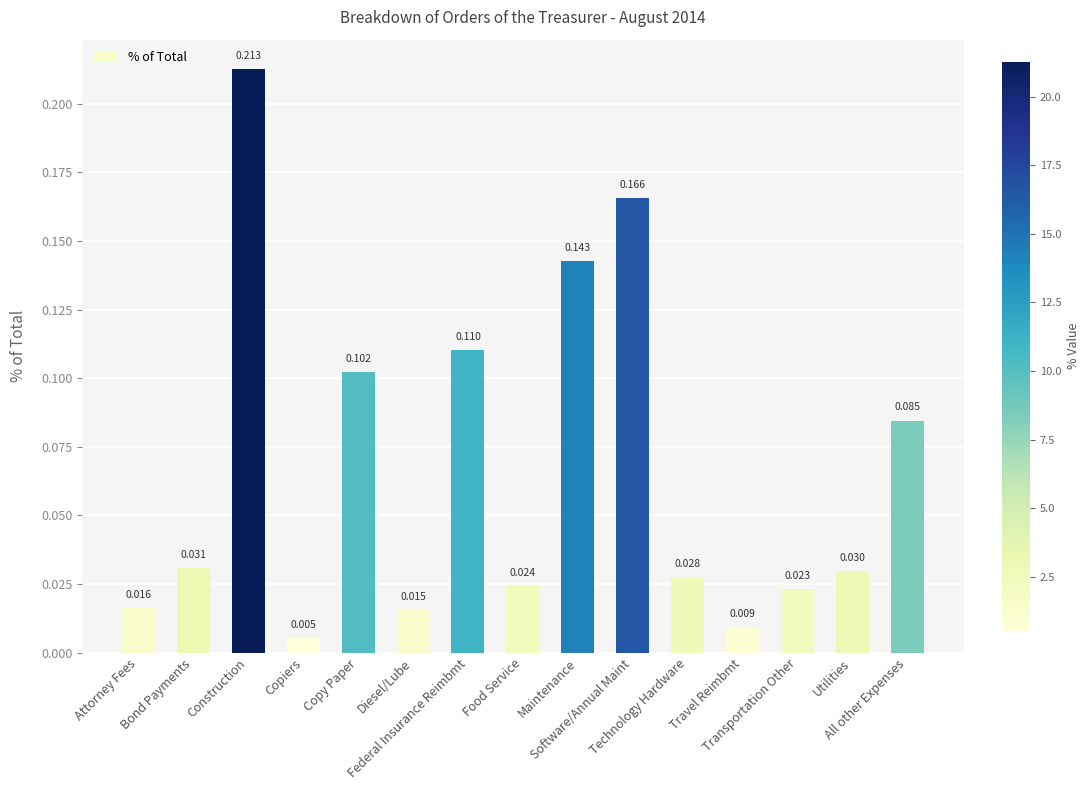

List the labels in order of value, largest first.

Construction, Software/Annual Maint, Maintenance, Federal Insurance Reimbmt, Copy Paper, All other Expenses, Bond Payments, Utilities, Technology Hardware, Food Service, Transportation Other, Attorney Fees, Diesel/Lube, Travel Reimbmt, Copiers